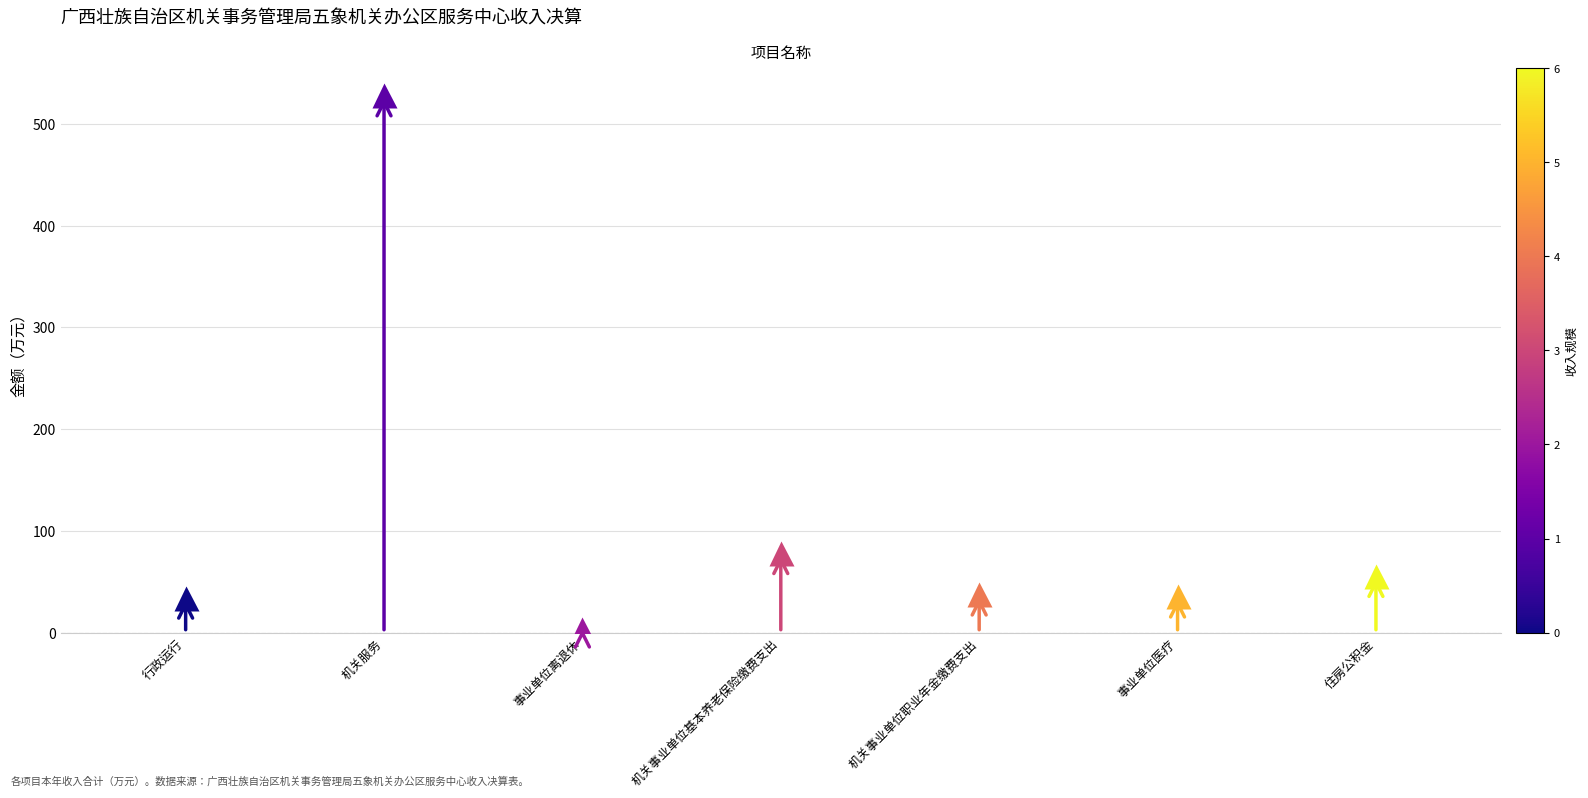

List the labels in order of value, largest first.

机关服务, 机关事业单位基本养老保险缴费支出, 住房公积金, 机关事业单位职业年金缴费支出, 事业单位医疗, 行政运行, 事业单位离退休